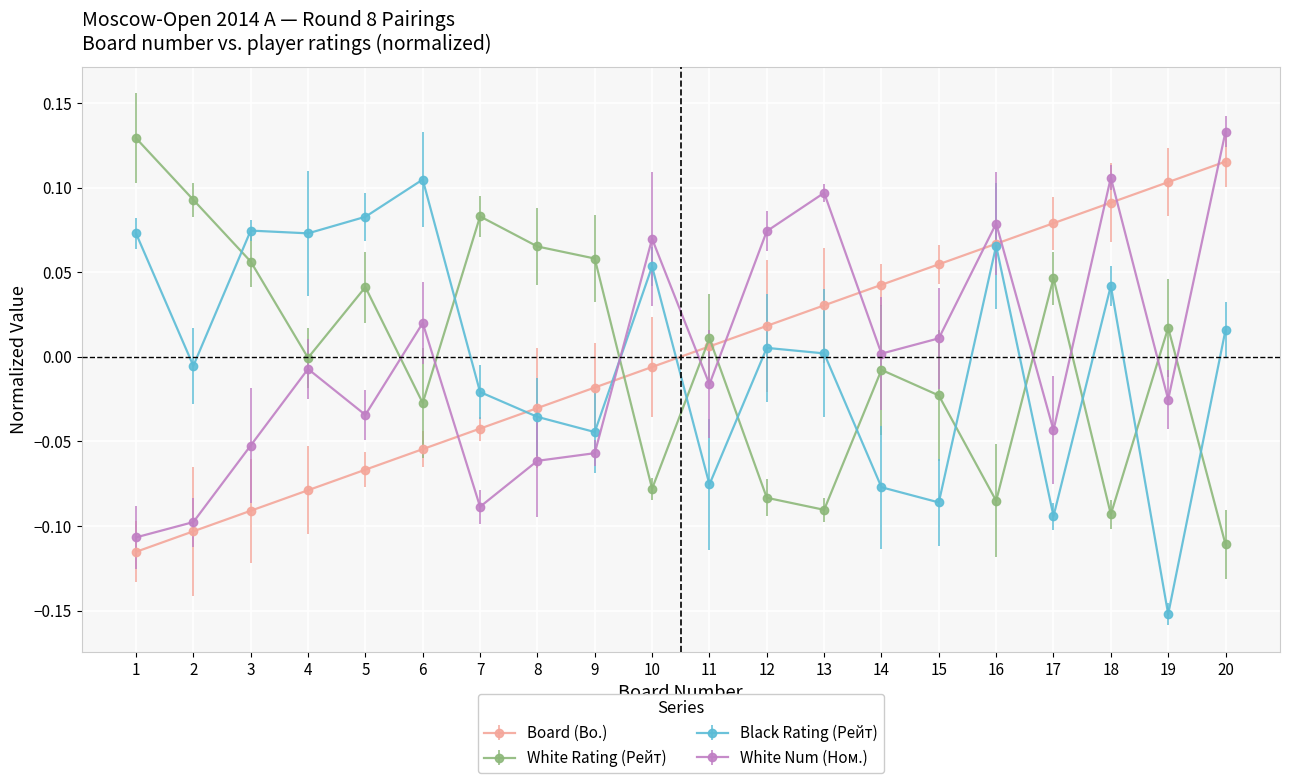

True or false: White Num (Ном.) has more than 0 points higher than both neighbors.

True